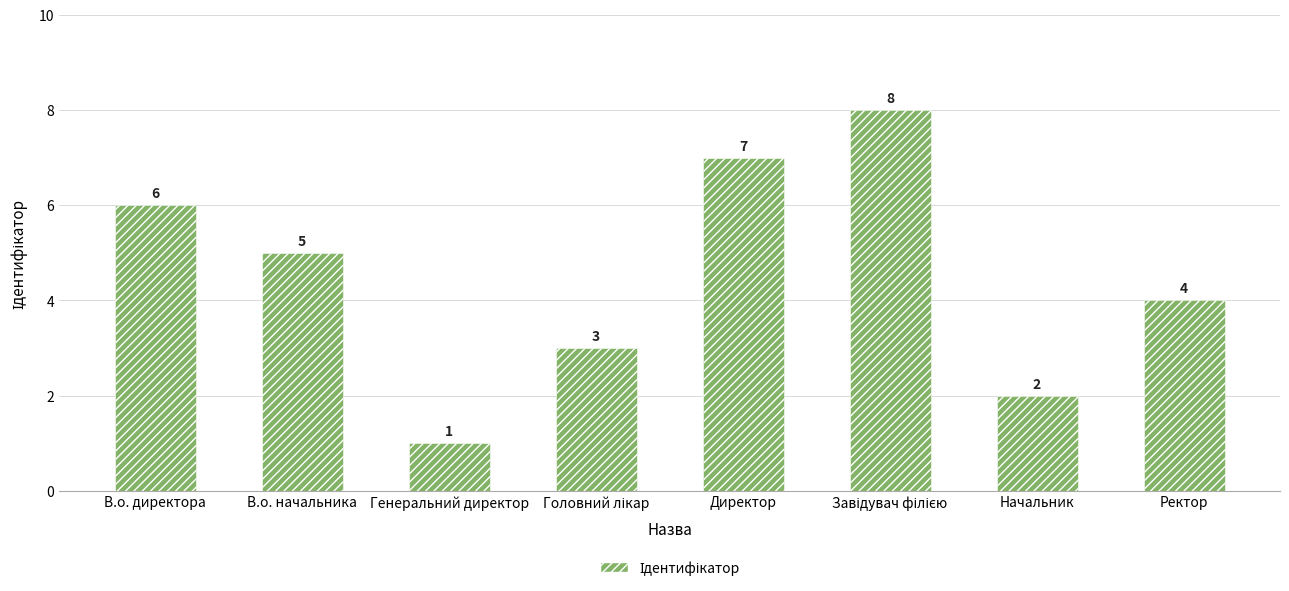

Are the bars grouped side by side (vs. stacked)?

No